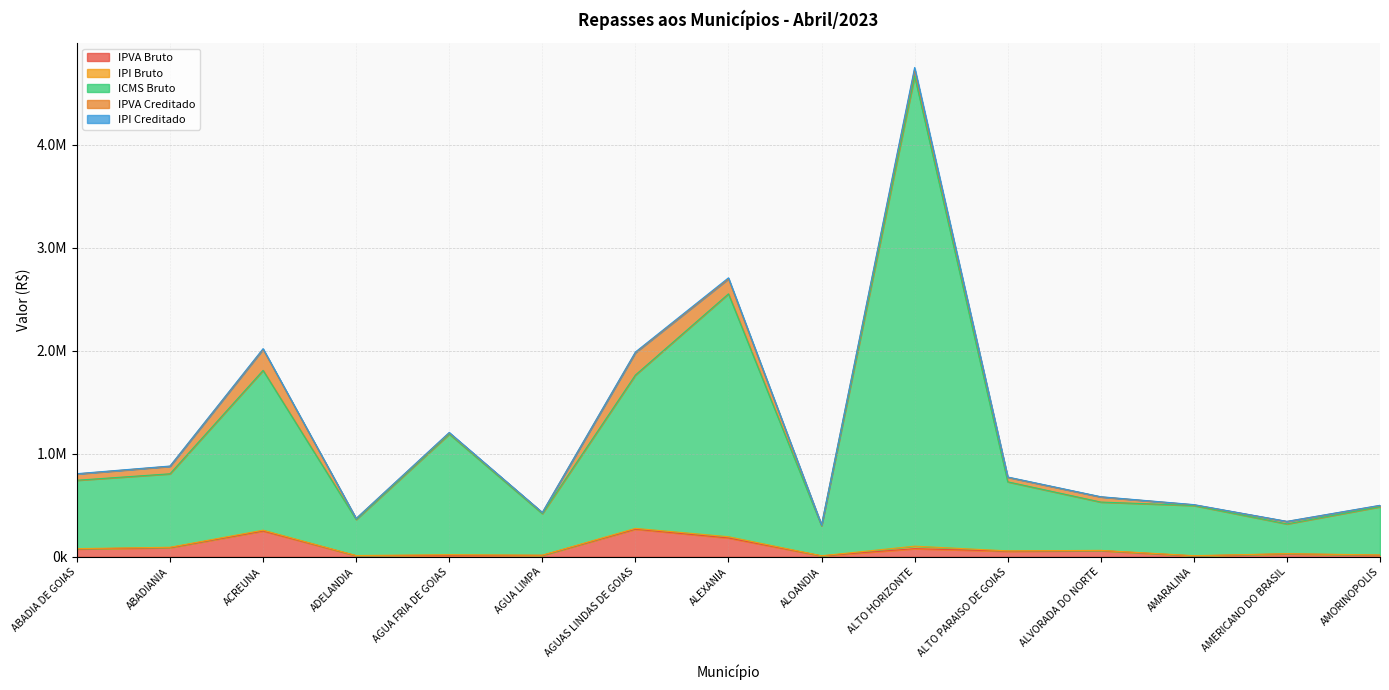

Does the chart display data point markers on the line(s)?

No